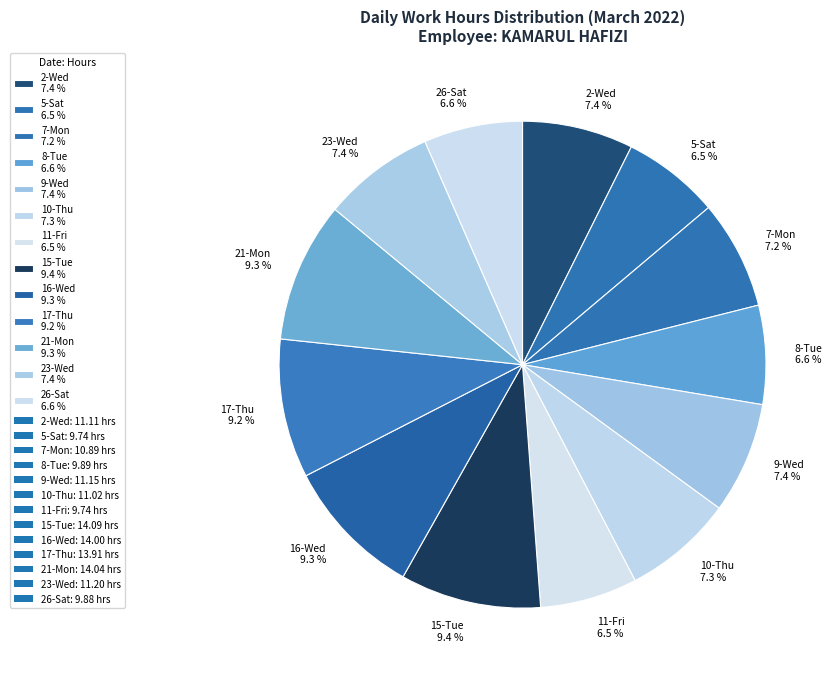

Is the sum of 5-Sat and 26-Sat greater than half?

No